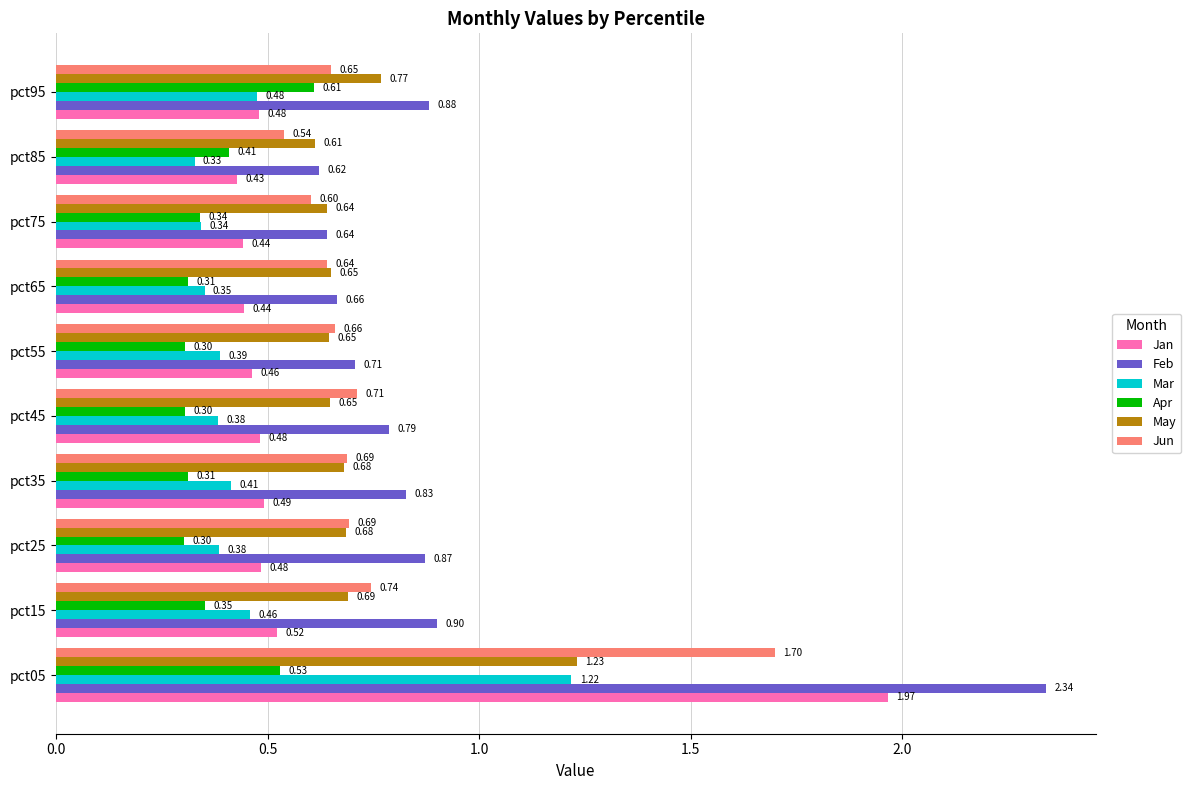

Which series has the largest range (max minus min)?

Feb